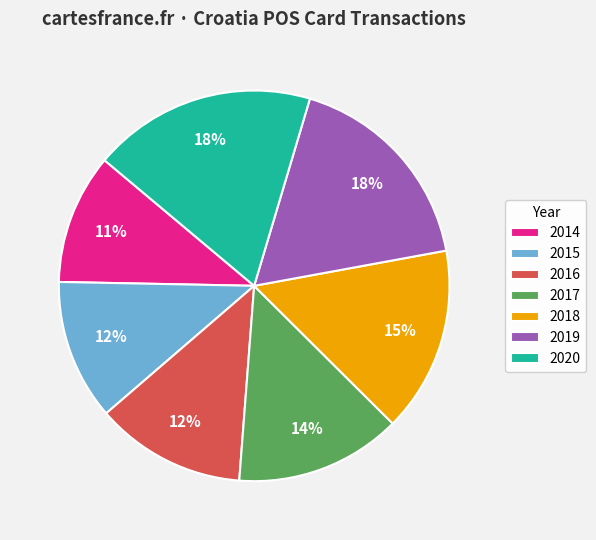

To the nearest percent, what is the average slice percentage?

14%